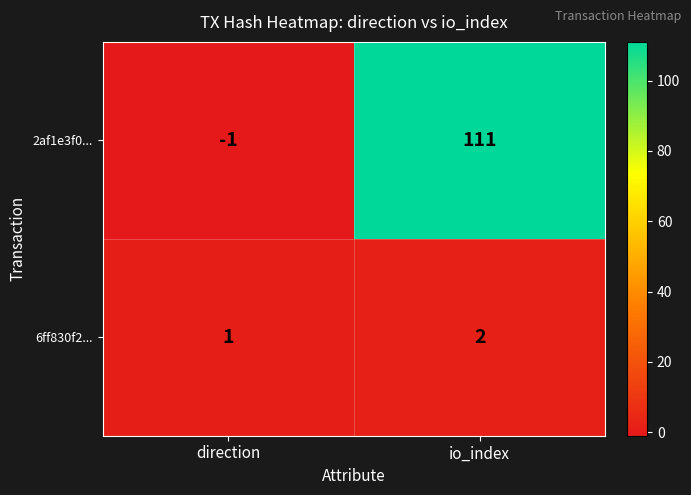

At which category does the chart reach its peak across all series?

io_index